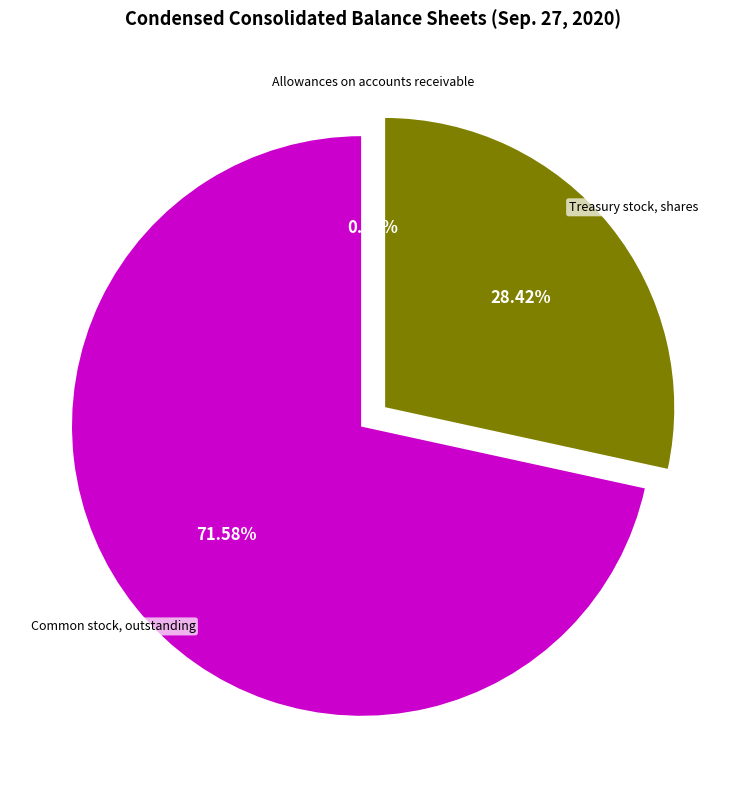

Is there a majority slice in this chart?

Yes